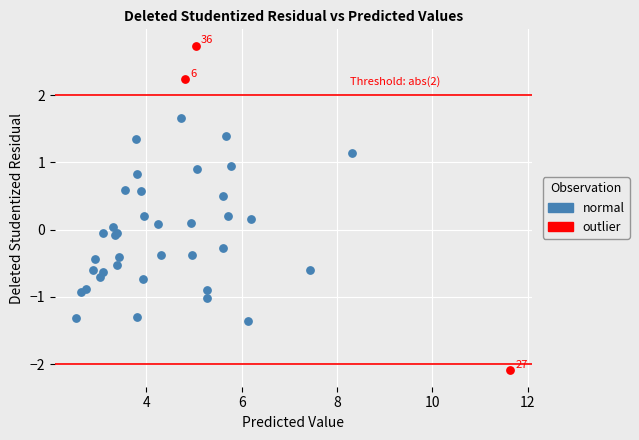

Which series reaches the maximum Y coordinate?

outlier